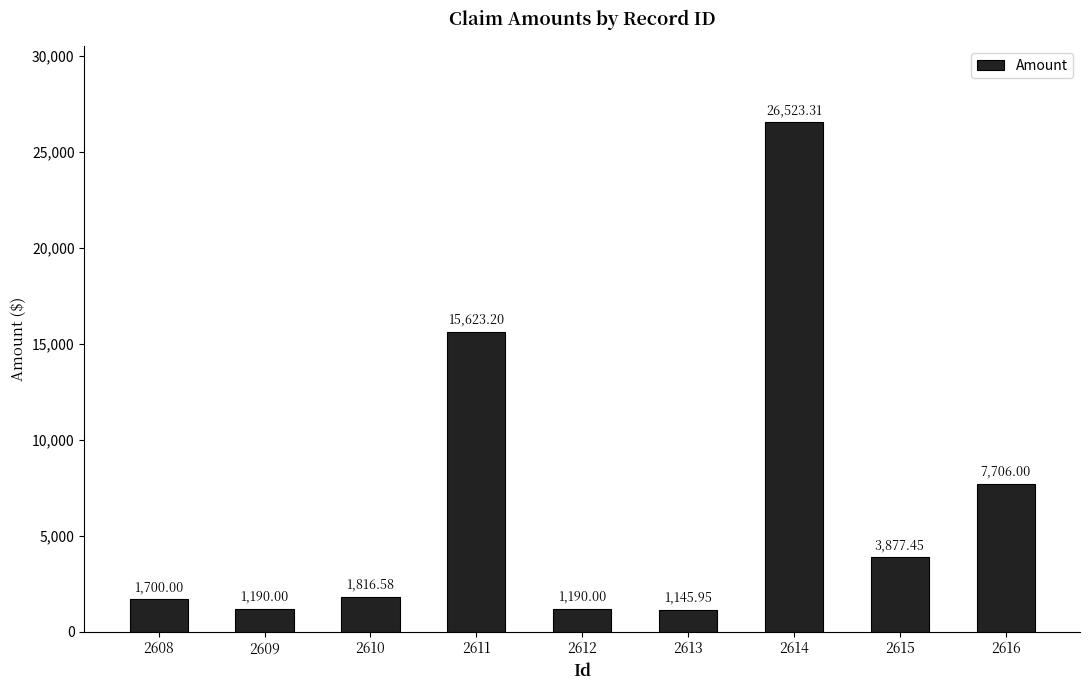

What is the approximate value at 2612?

1190.0